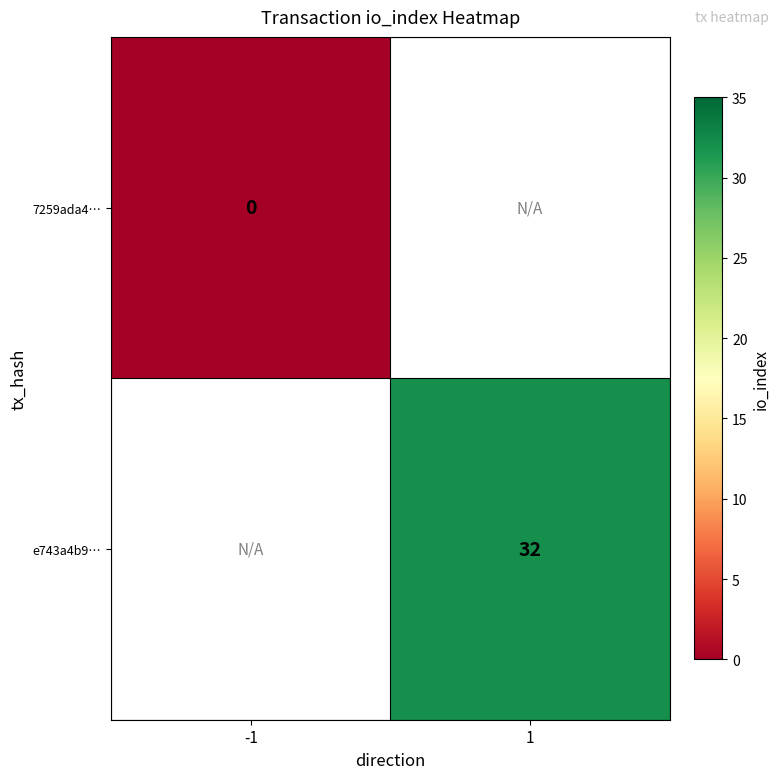

The e743a4b9… series shows 32 at 1. True or false?

True